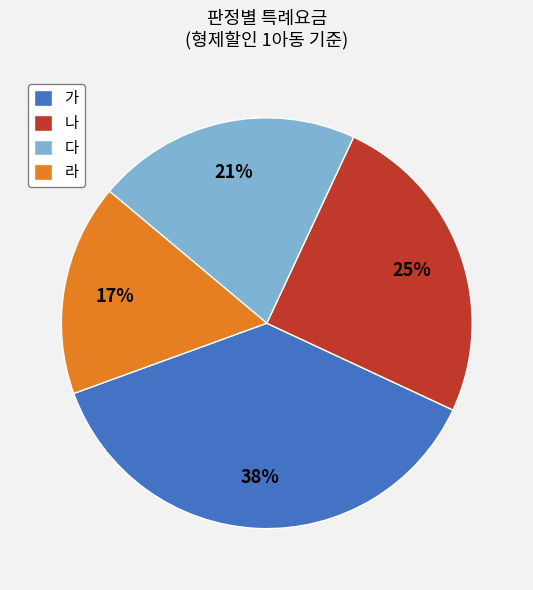

True or false: 다 accounts for 8% of the total.

False